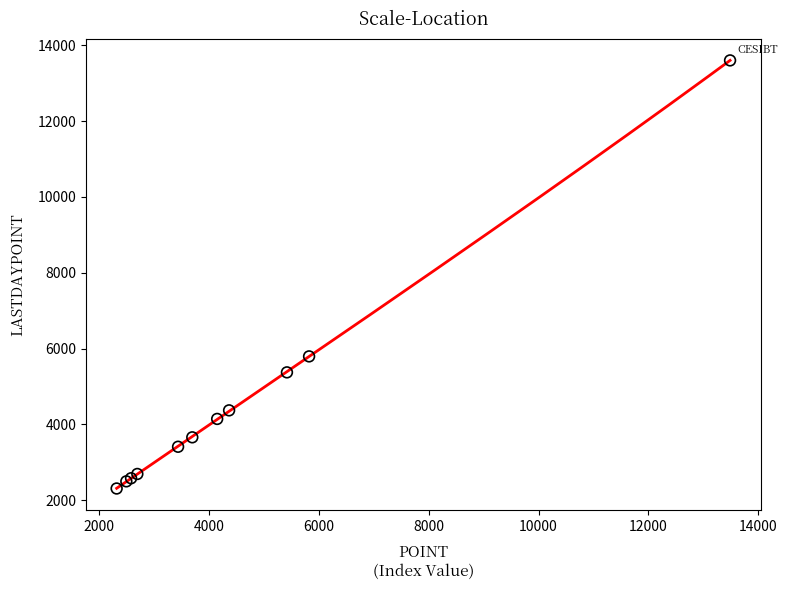

What Y value in the scatter plot is closest to 7955?

5795.1